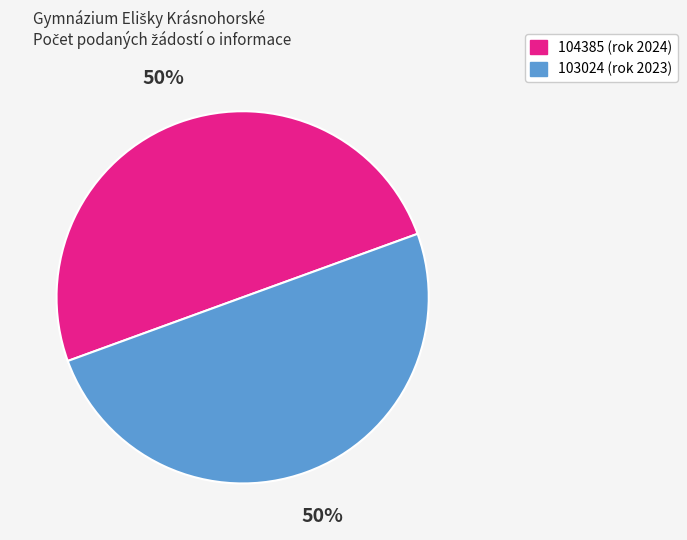

True or false: 103024 (rok 2023) accounts for 50% of the total.

True